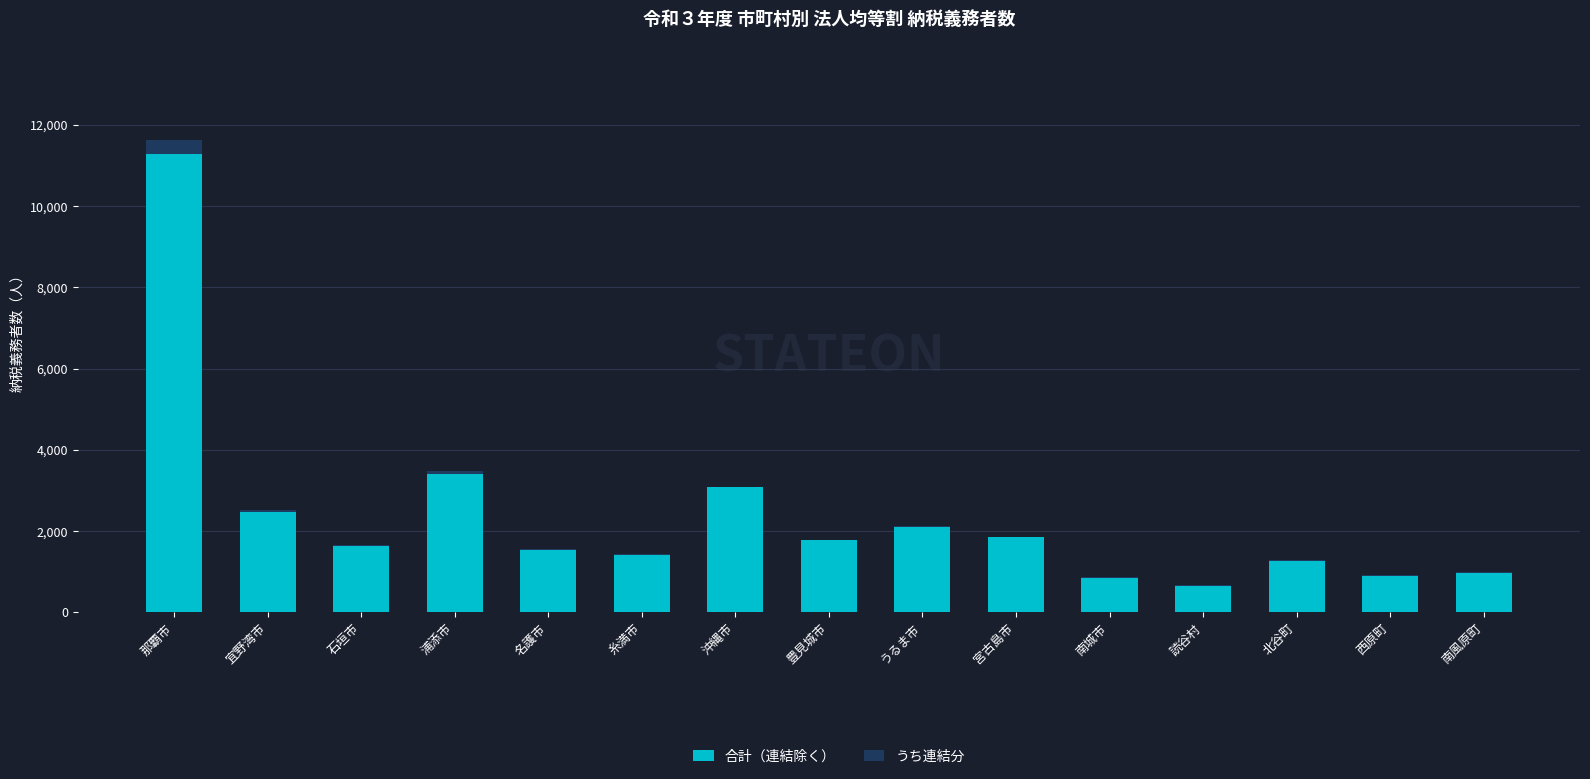

What are all the series names shown in the legend?

合計（連結除く）, うち連結分